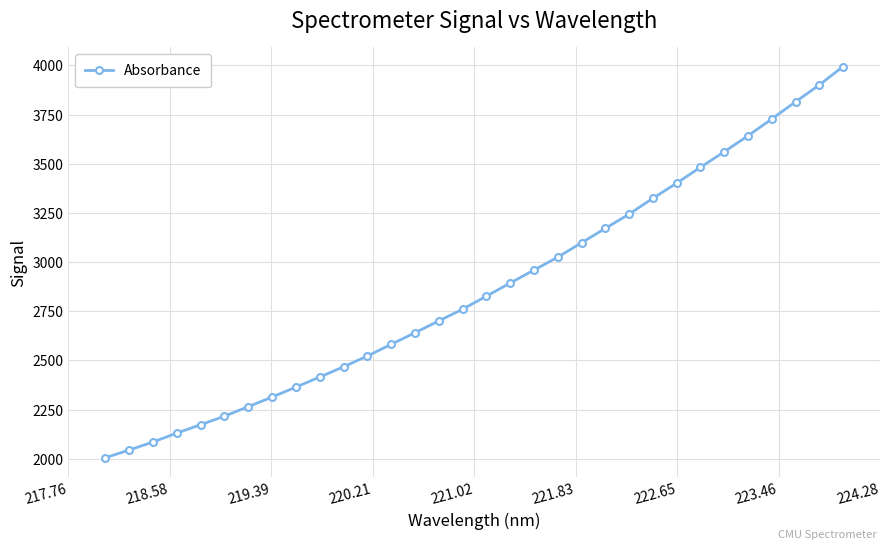

How many data points are less than 2826?

16